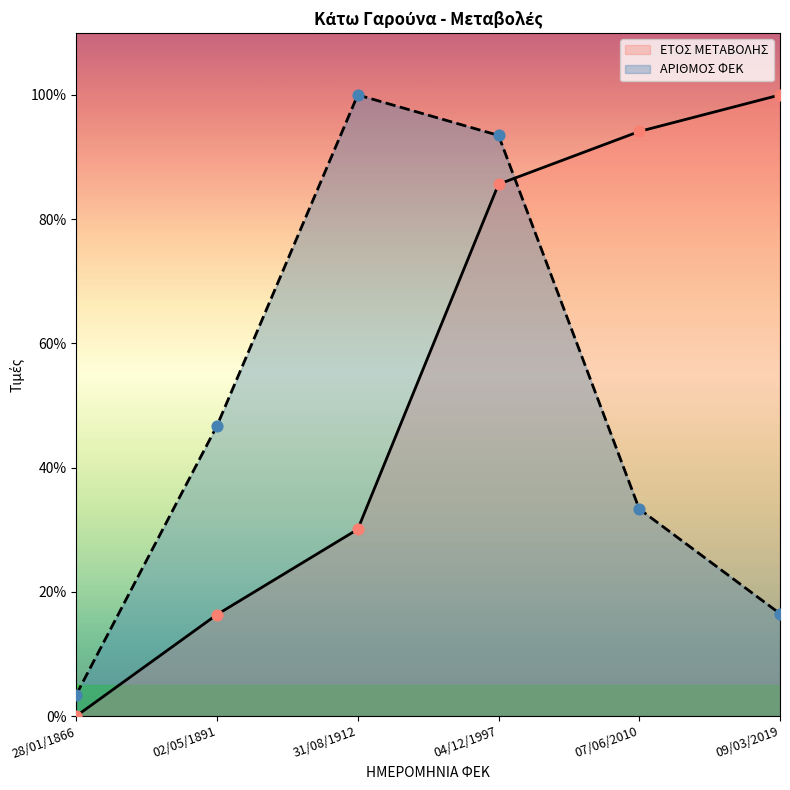

What are all the series names shown in the legend?

ΕΤΟΣ ΜΕΤΑΒΟΛΗΣ, ΑΡΙΘΜΟΣ ΦΕΚ